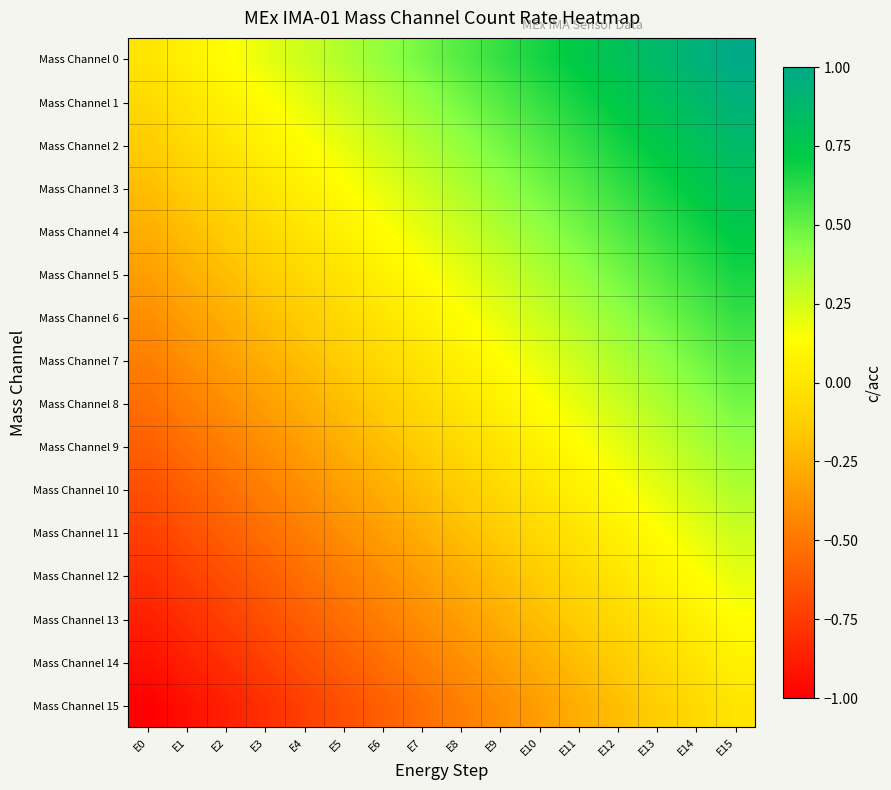

Which series has the largest range (max minus min)?

Mass Channel 0